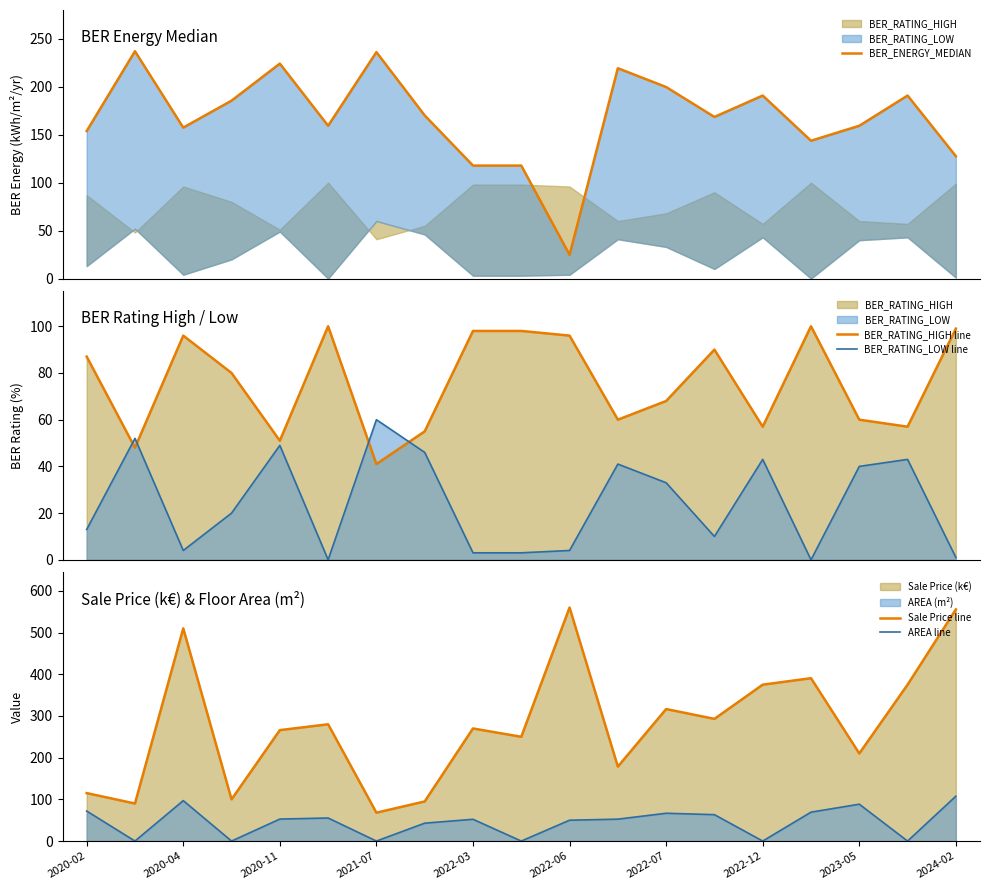

Is the value of Sale Price line at 2021-07 greater than the value of AREA line at 2022-12?

Yes